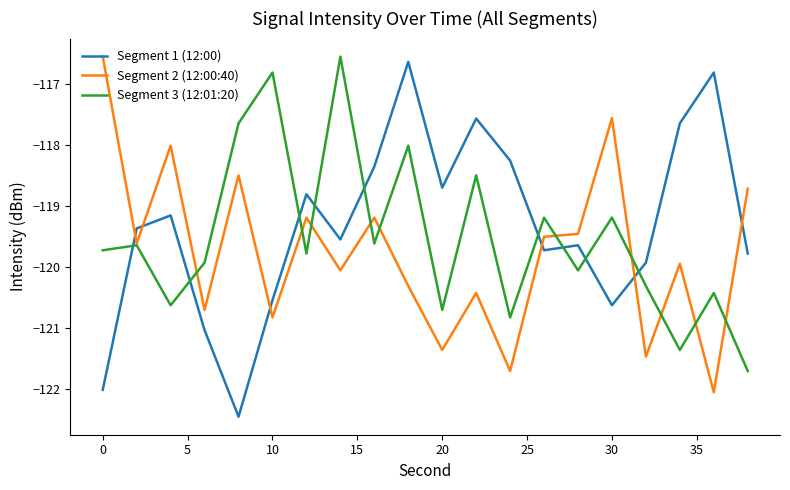

How many intersections are there between Segment 2 (12:00:40) and Segment 1 (12:00)?

6